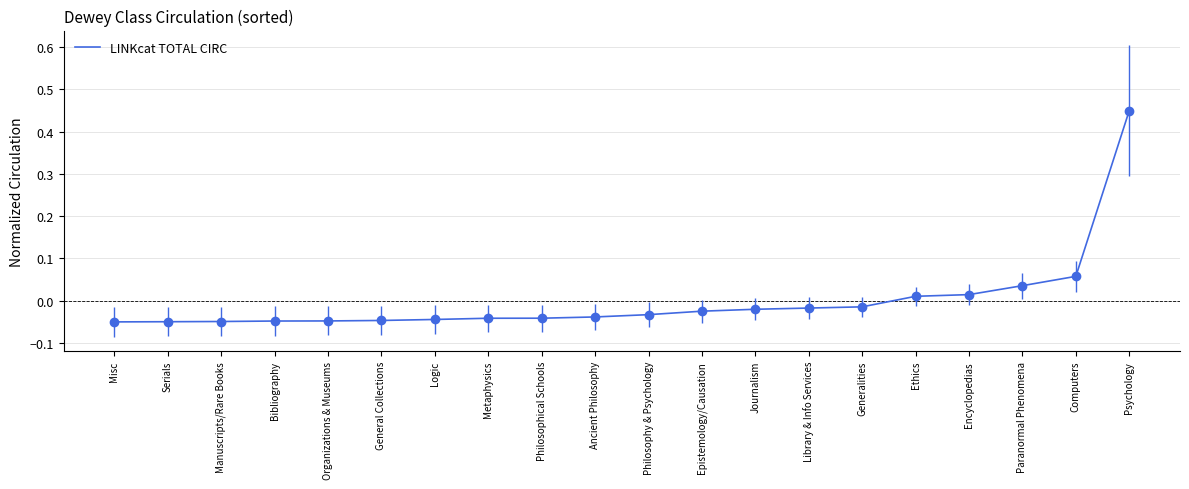

What position from the right is Paranormal Phenomena?

3